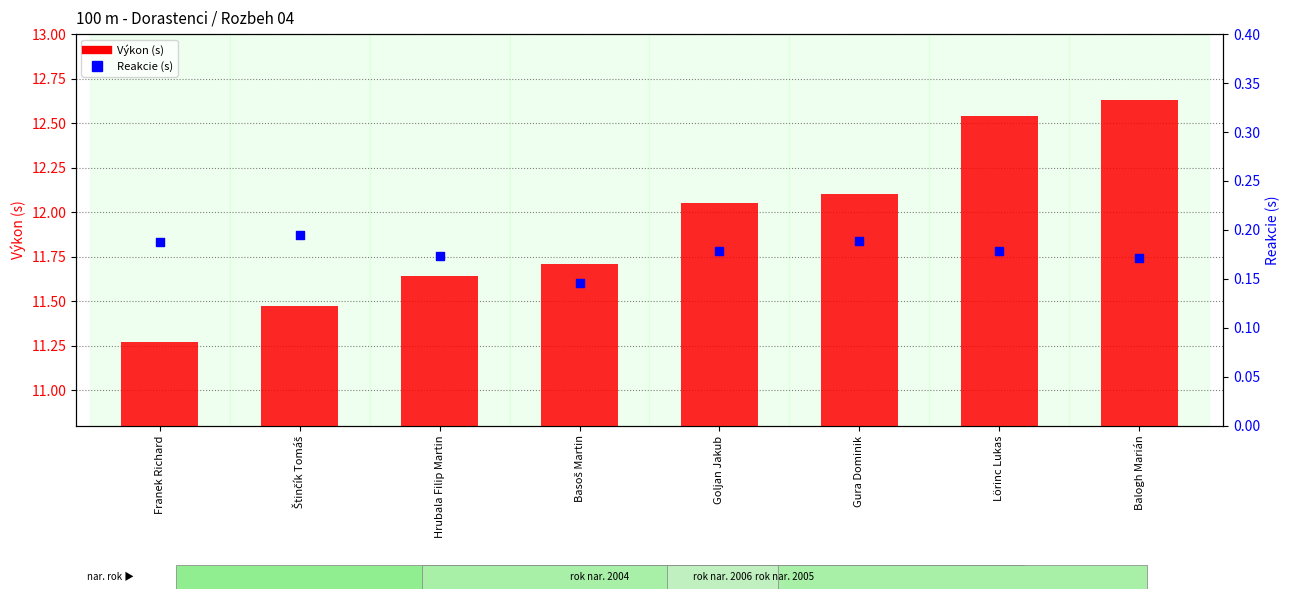

Which series has the largest Y range (max minus min)?

Výkon (s)